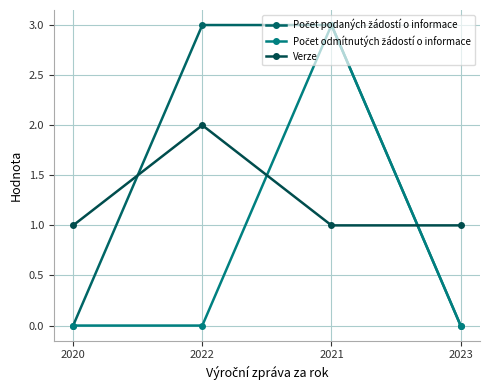

How many series are shown in this chart?

3